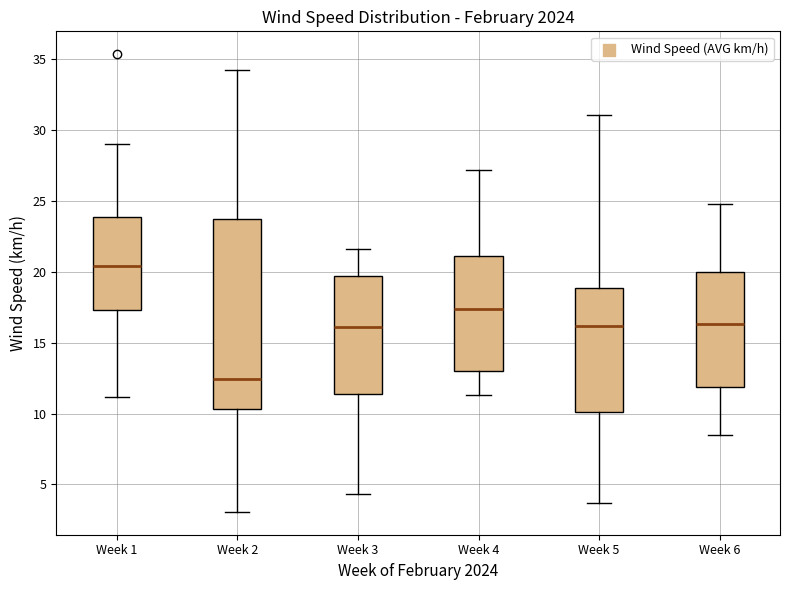

Where does the median line of the box for Week 4 sit on the y-axis? The values are not printed on the chart, so give them approximately, as read against the axis.

17.5